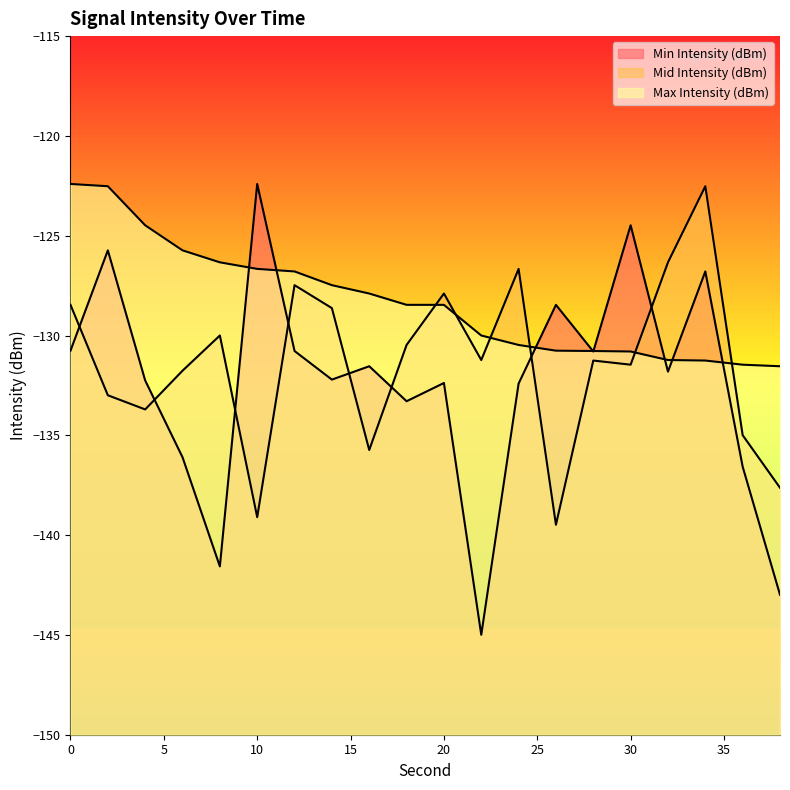

What is the sum of all Min Intensity (dBm) values?

-2648.3